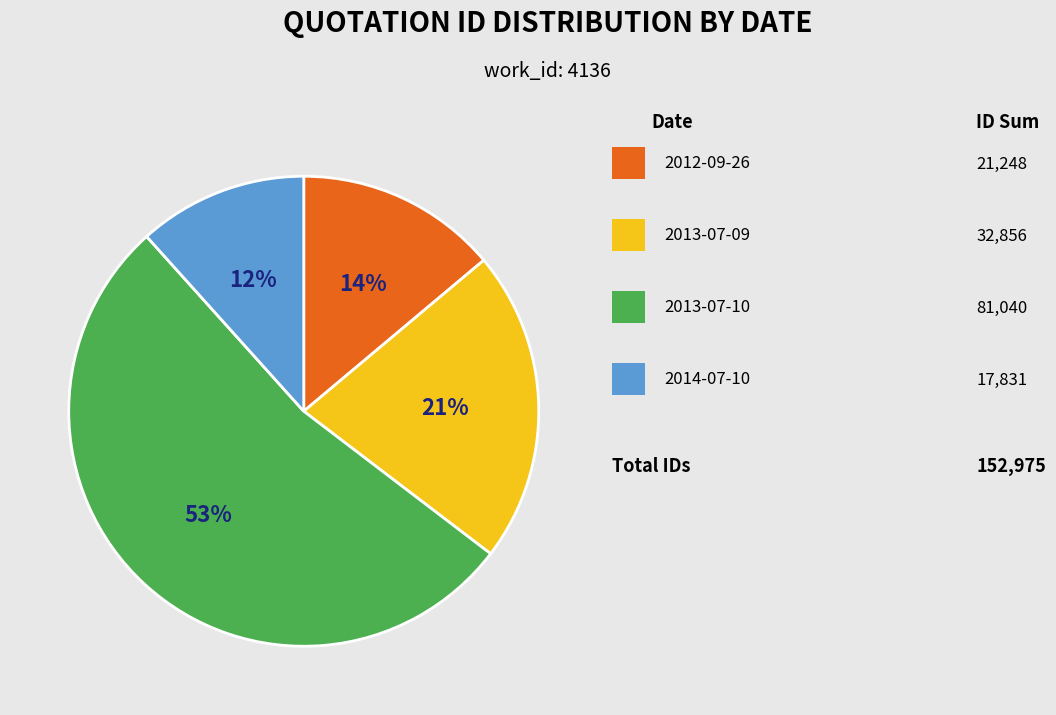

To the nearest percent, what is the average slice percentage?

25%